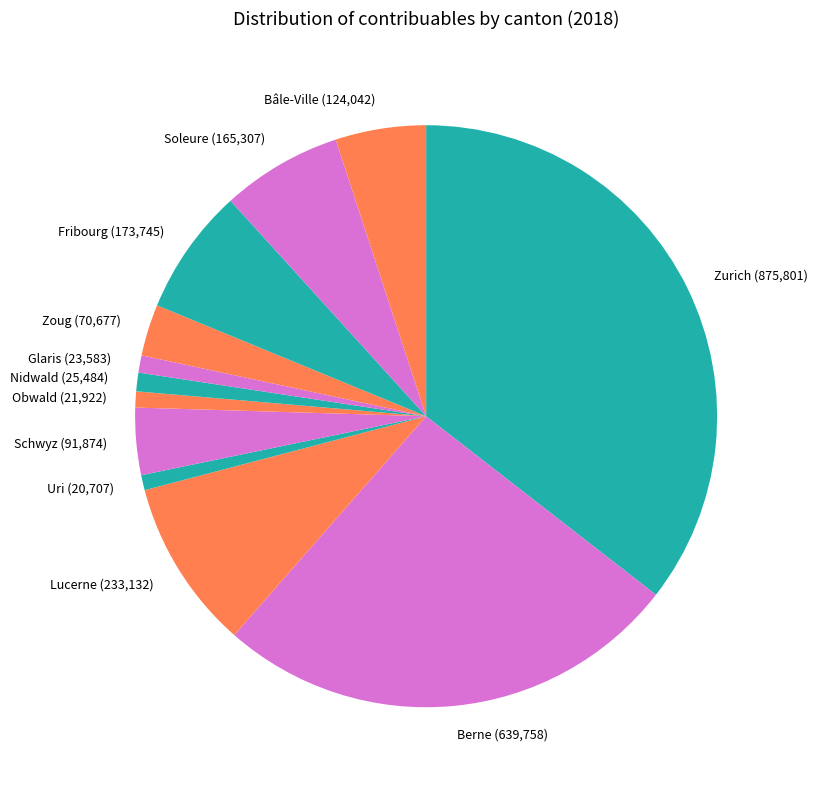

Approximately how many times larger is the value at Glaris compared to Soleure?

0.1